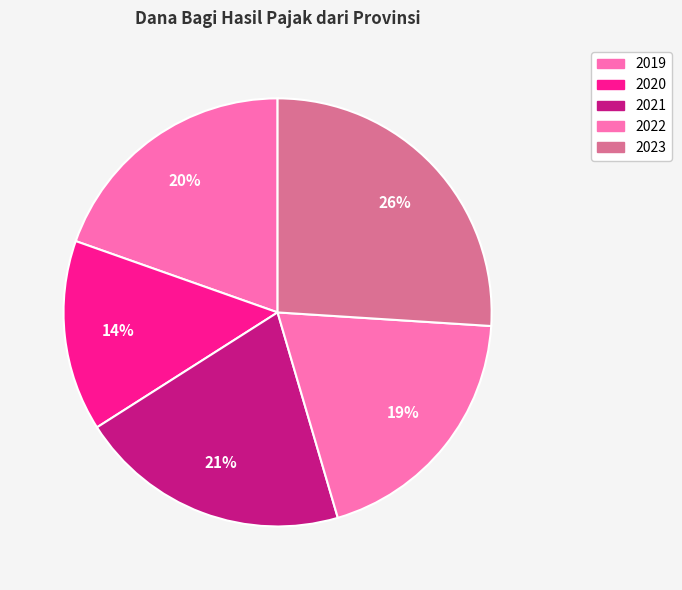

How many segments does this pie chart have?

5